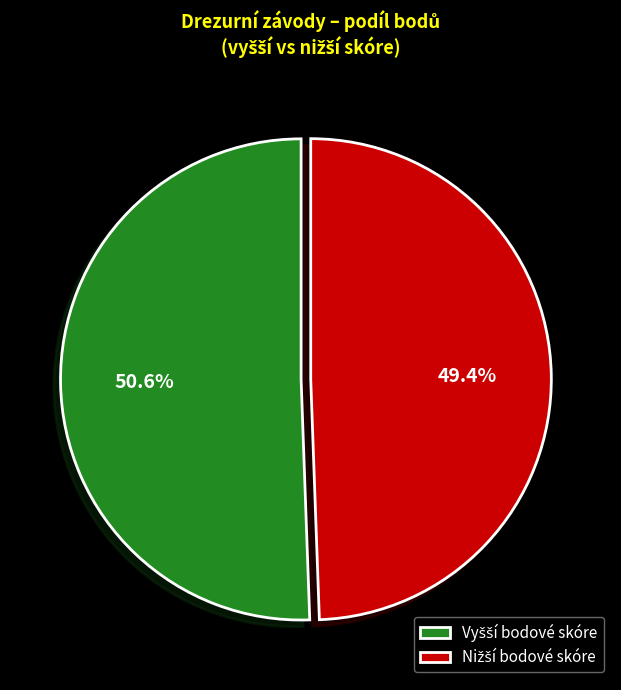

How many segments does this pie chart have?

2